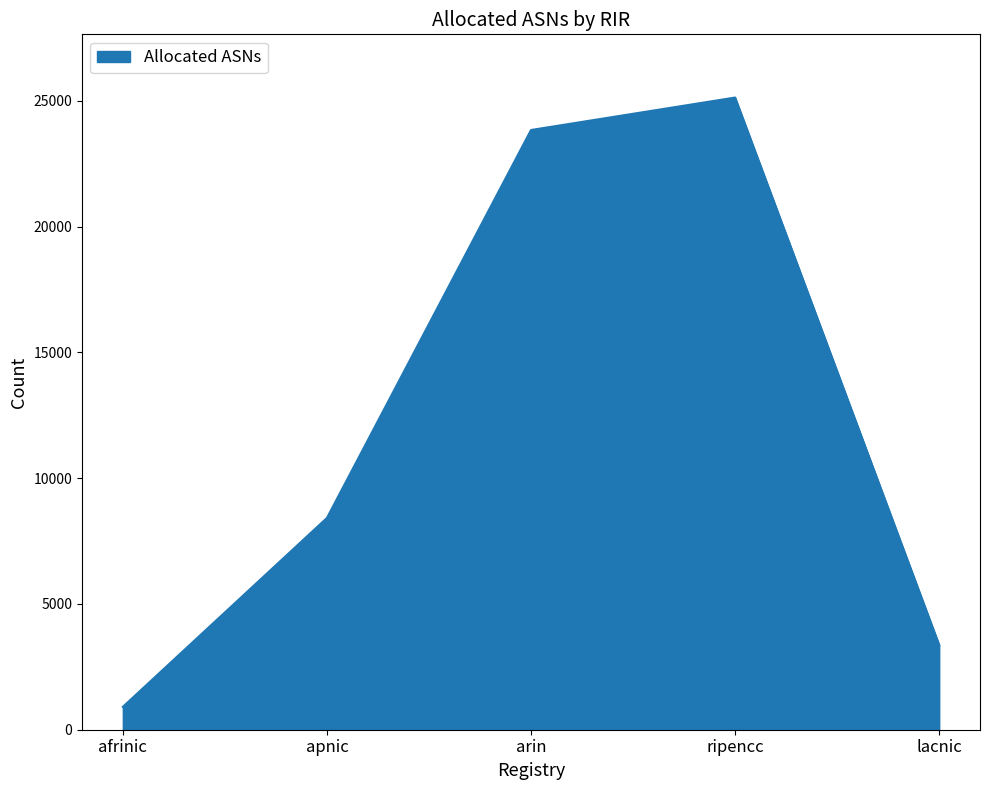

Rank the categories by value from highest to lowest.

ripencc, arin, apnic, lacnic, afrinic